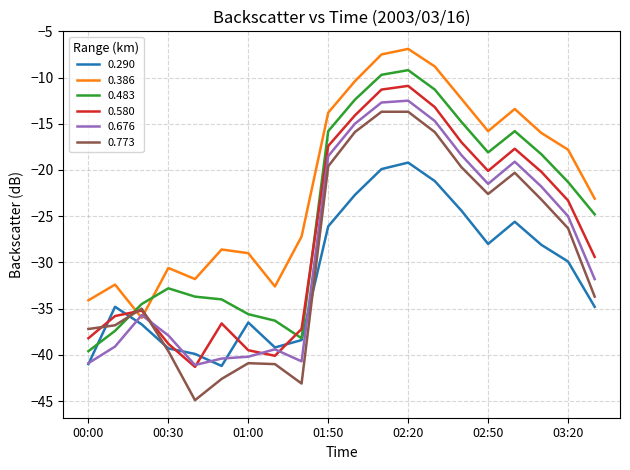

Which series has the largest total across all categories?

0.386